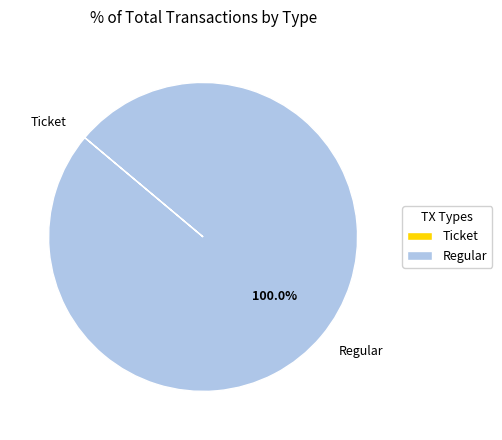

Is there a majority slice in this chart?

Yes